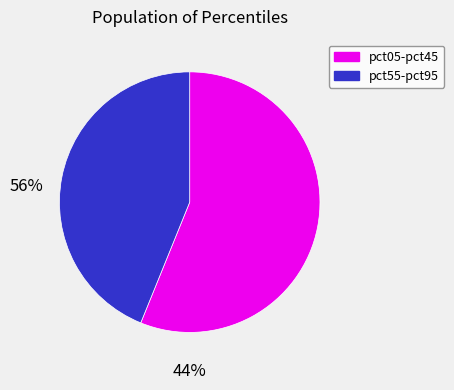

Does any single category account for the majority?

Yes